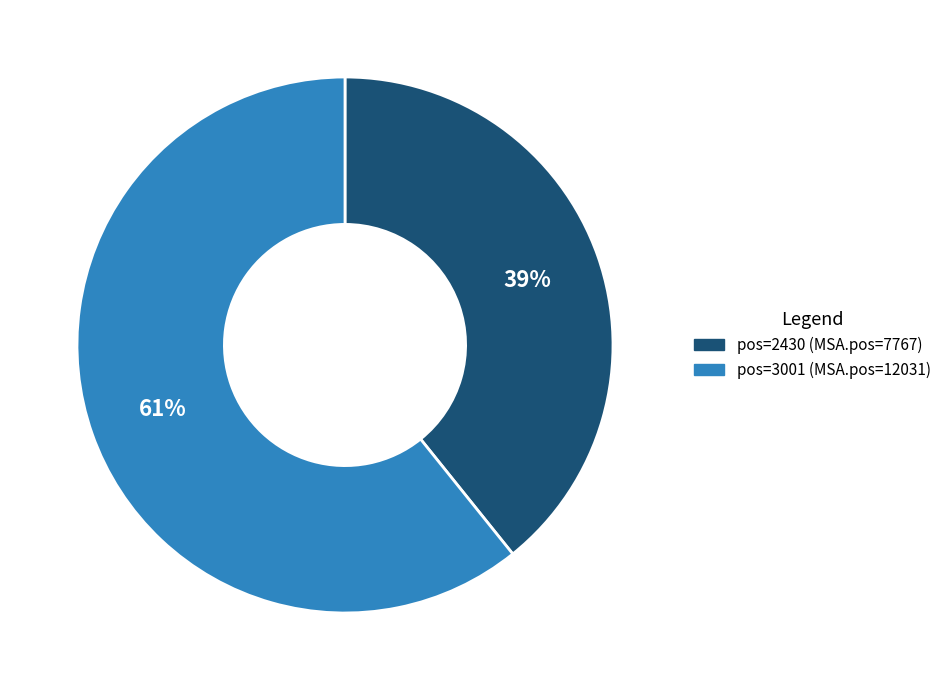

Does any single category account for the majority?

Yes